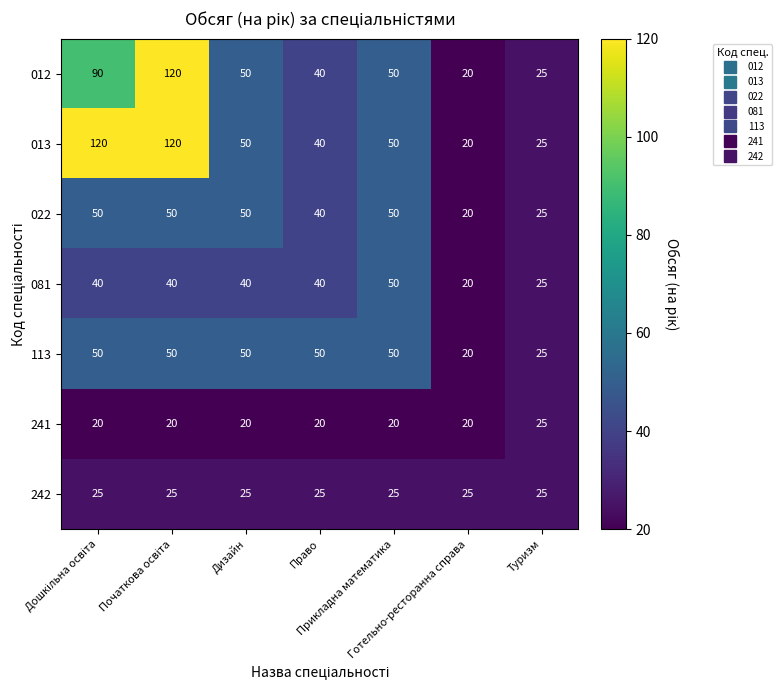

What is the highest value of the 022 series?

50